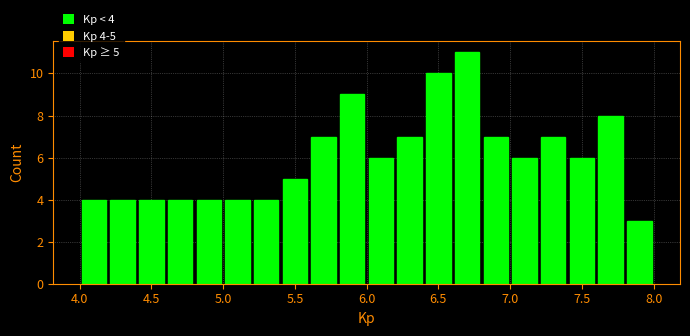

Over which range of the x-axis is the bar tallest?

6.6 to 6.8